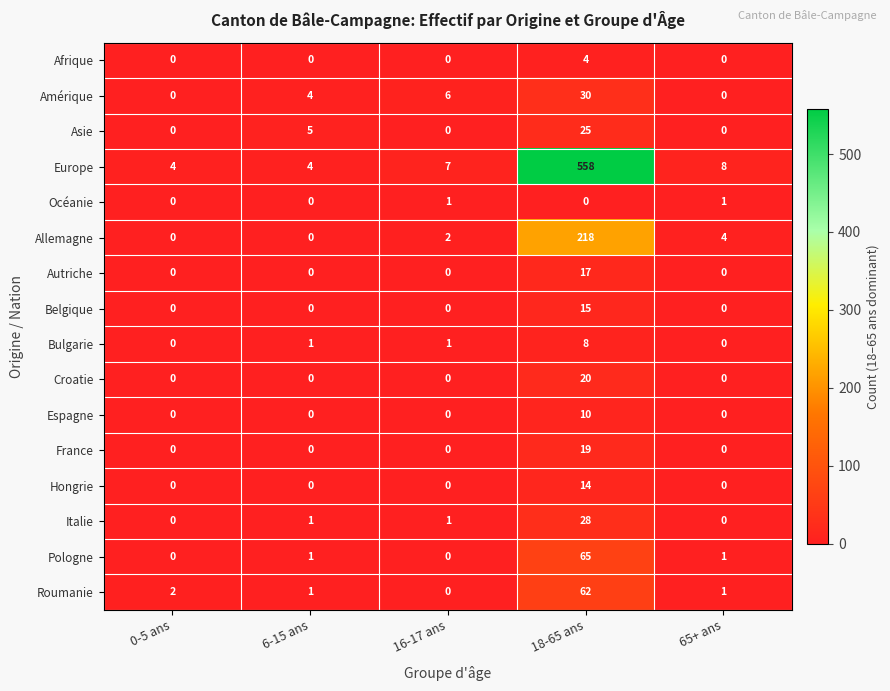

At which label is Asie closest to 12?

6-15 ans